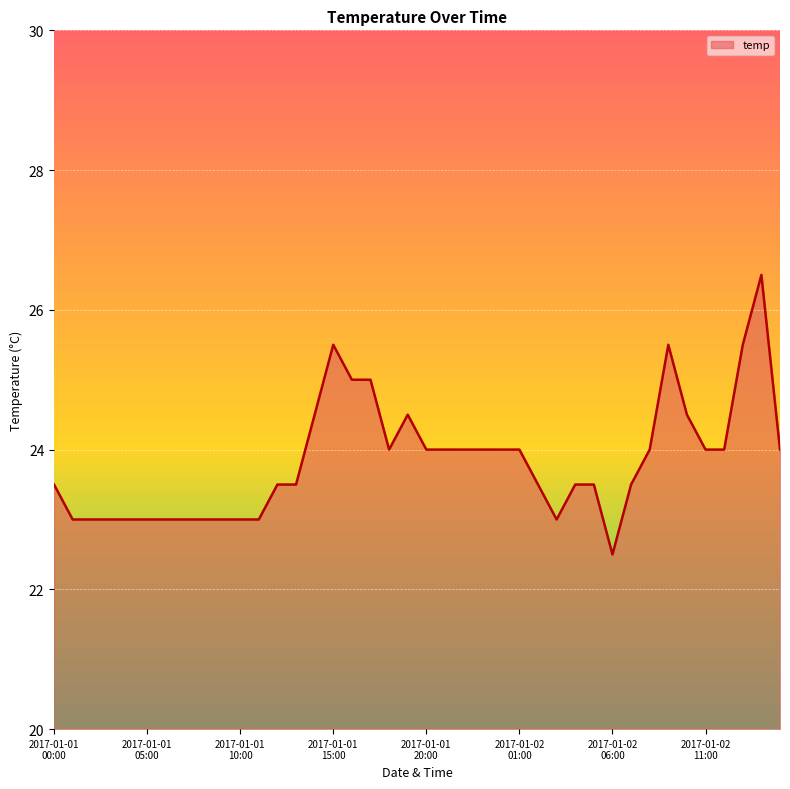

What is the difference between the maximum and minimum values?

4.0